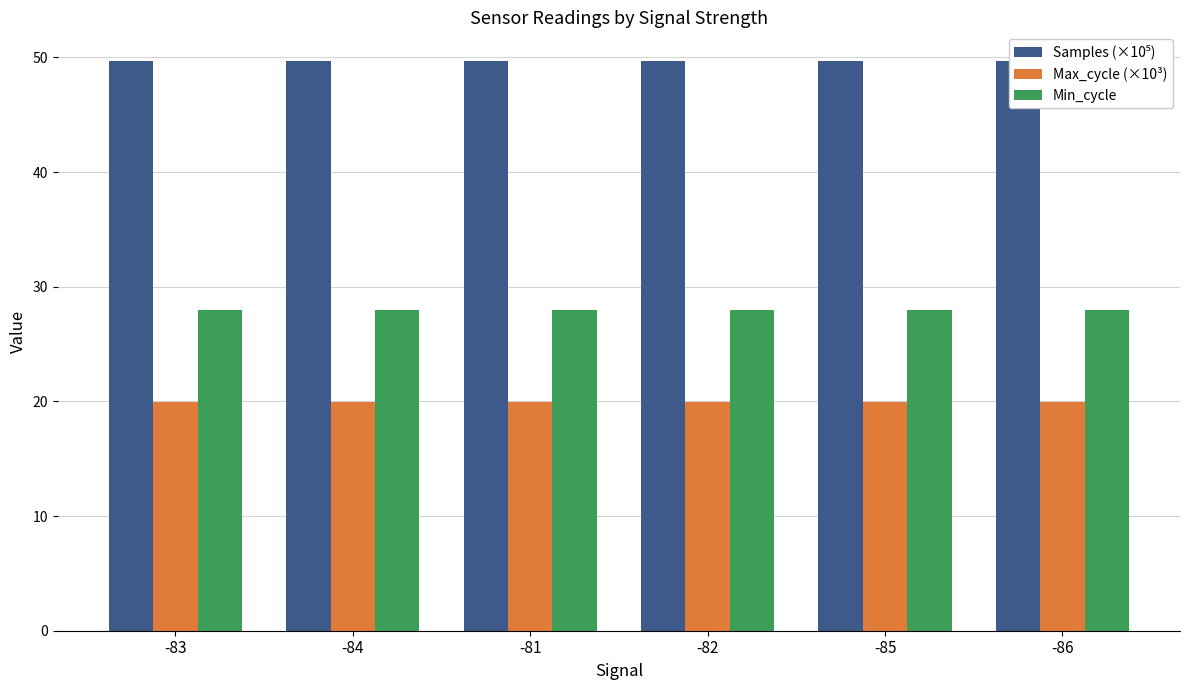

How many bars are there in total?

18